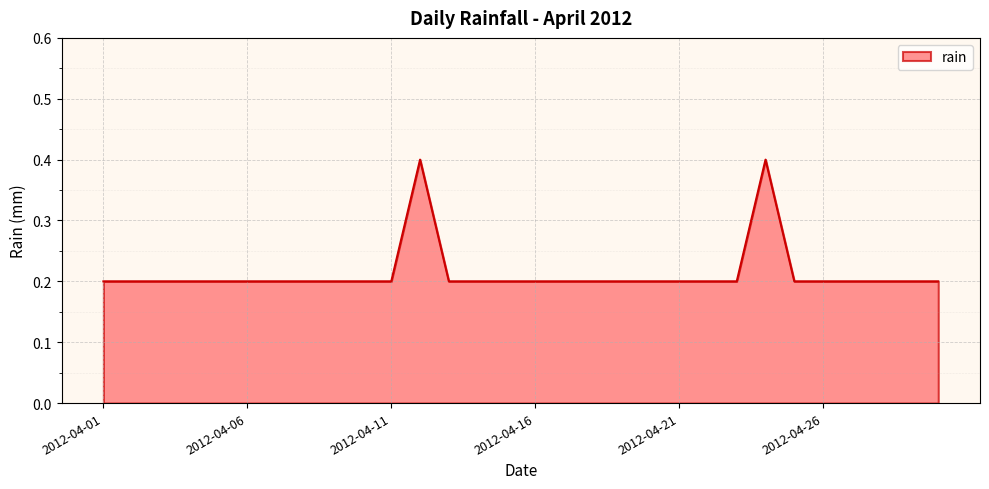

How many values are between 0 and 1?

30